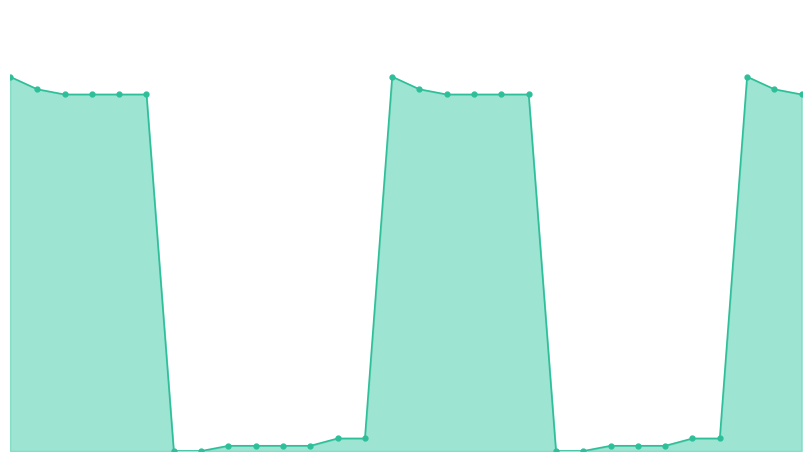

Is this an area chart (filled region under the line)?

Yes